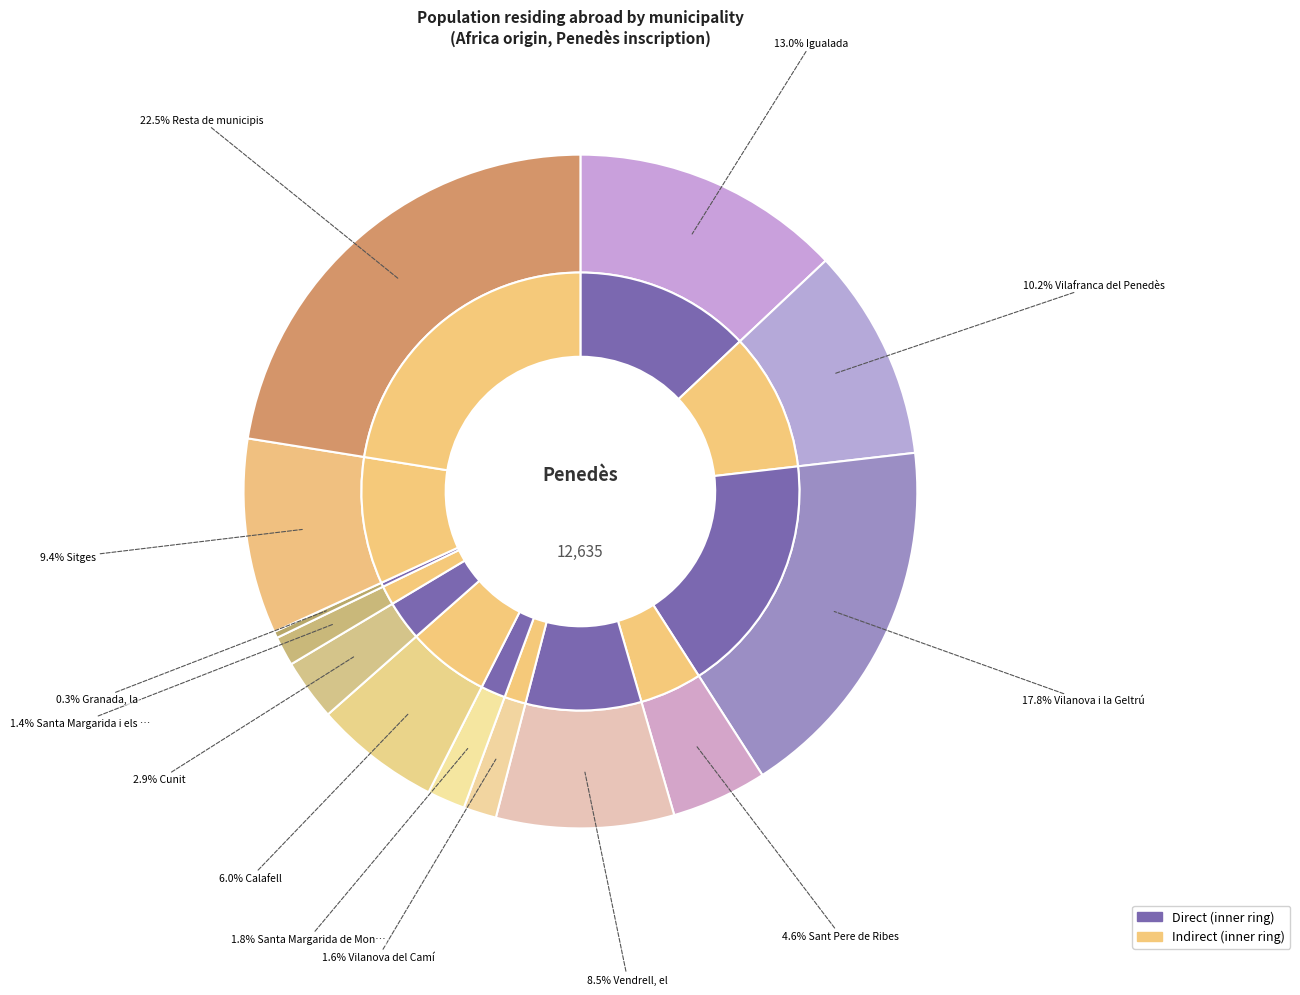

How many slices are in this pie chart?

13